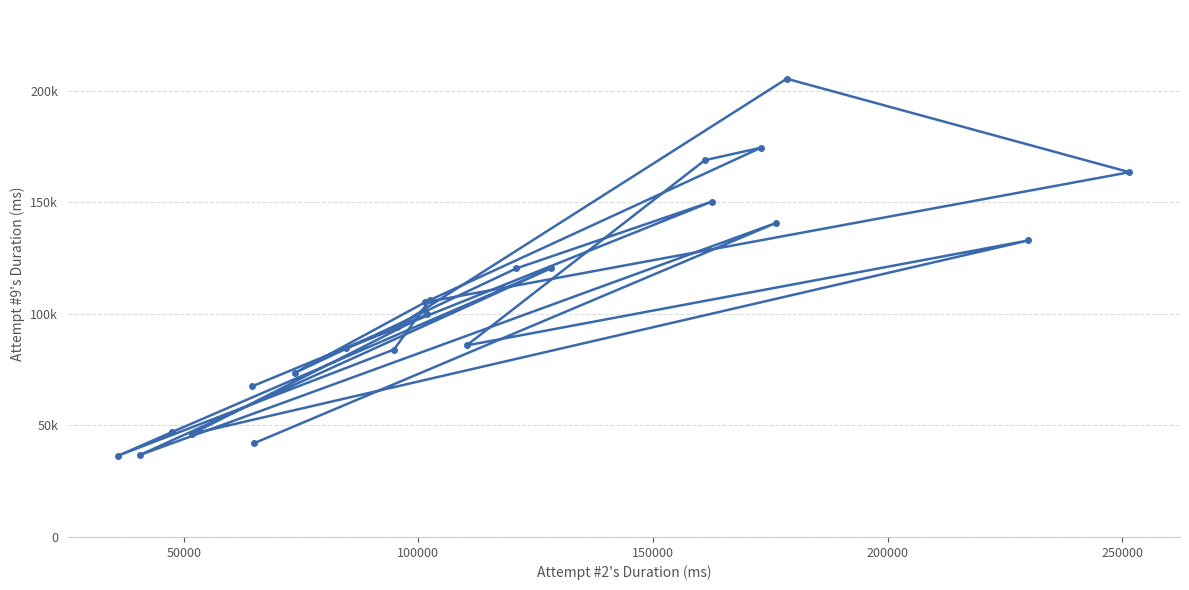

Does the chart have visible grid lines?

Yes